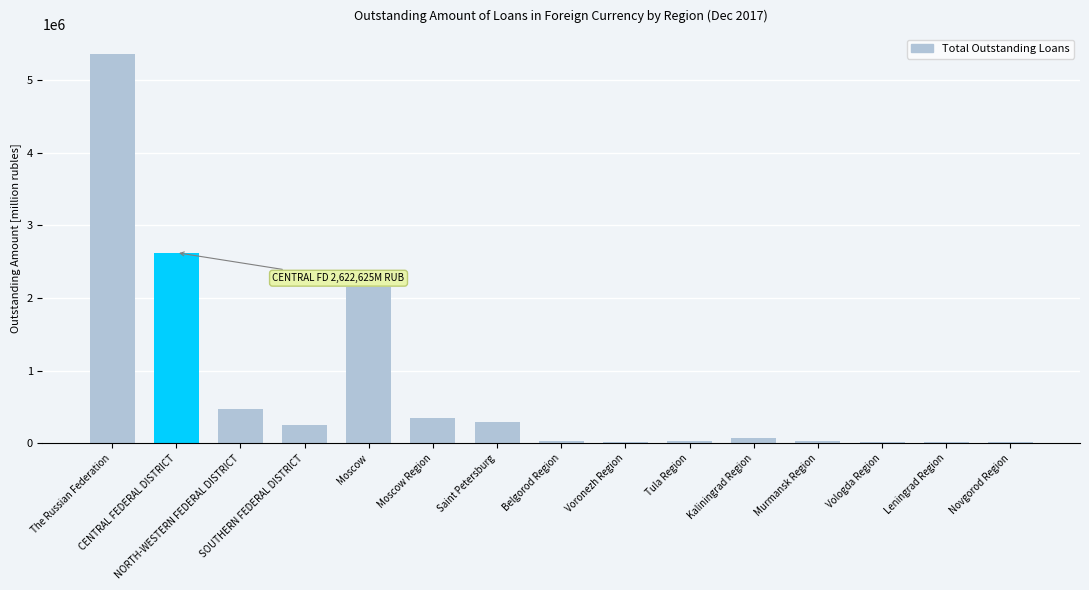

Which has a higher value, CENTRAL FEDERAL DISTRICT or Voronezh Region?

CENTRAL FEDERAL DISTRICT